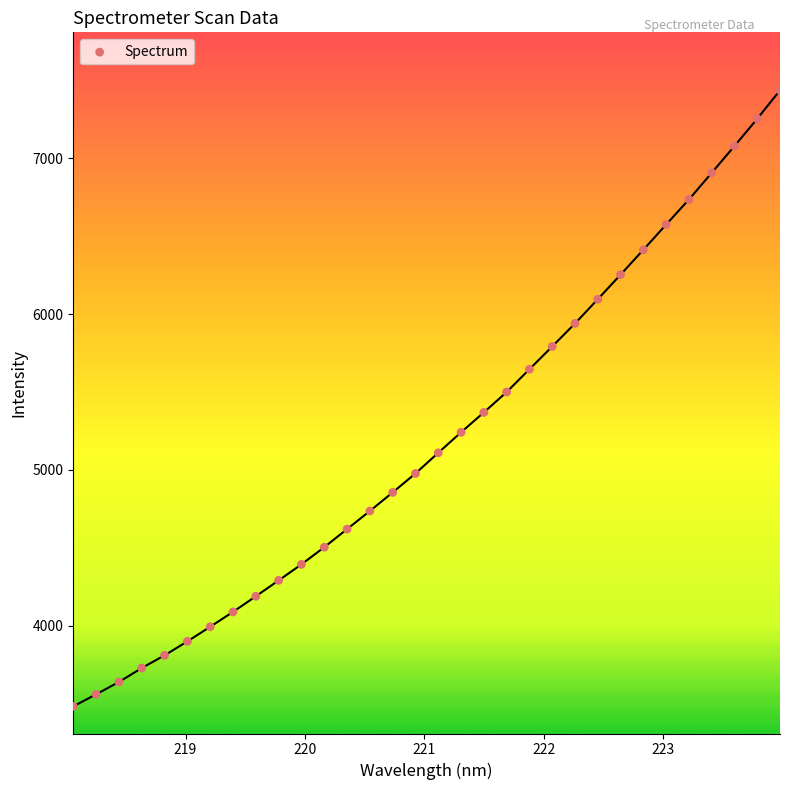

What is the range of X values (max minus min)?

5.9